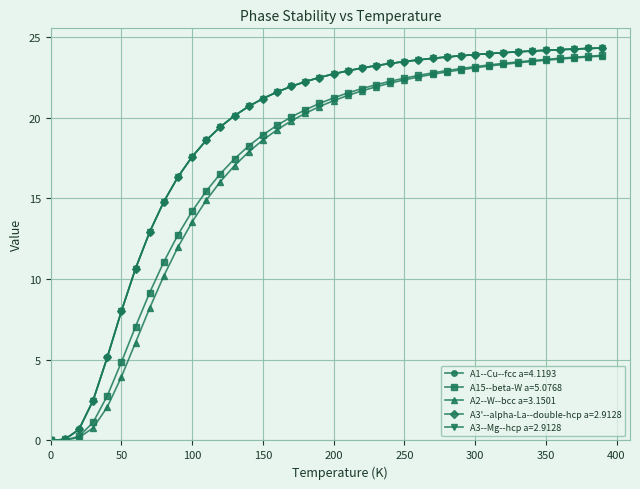

What is the highest value of the A1--Cu--fcc a=4.1193 series?

24.3